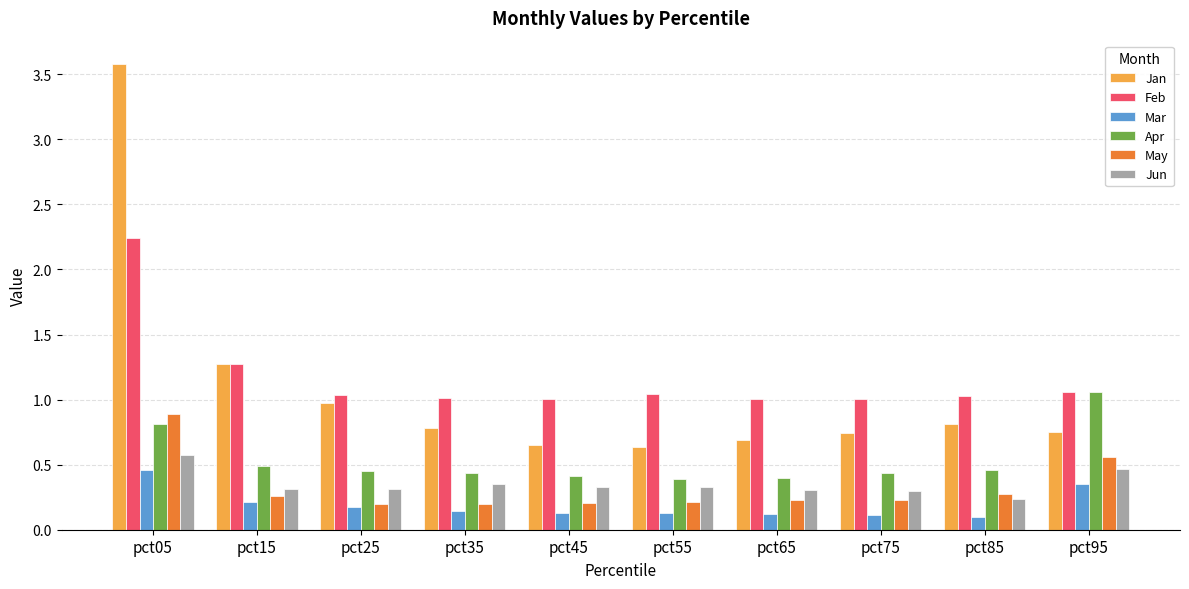

Does the chart contain any negative values?

No